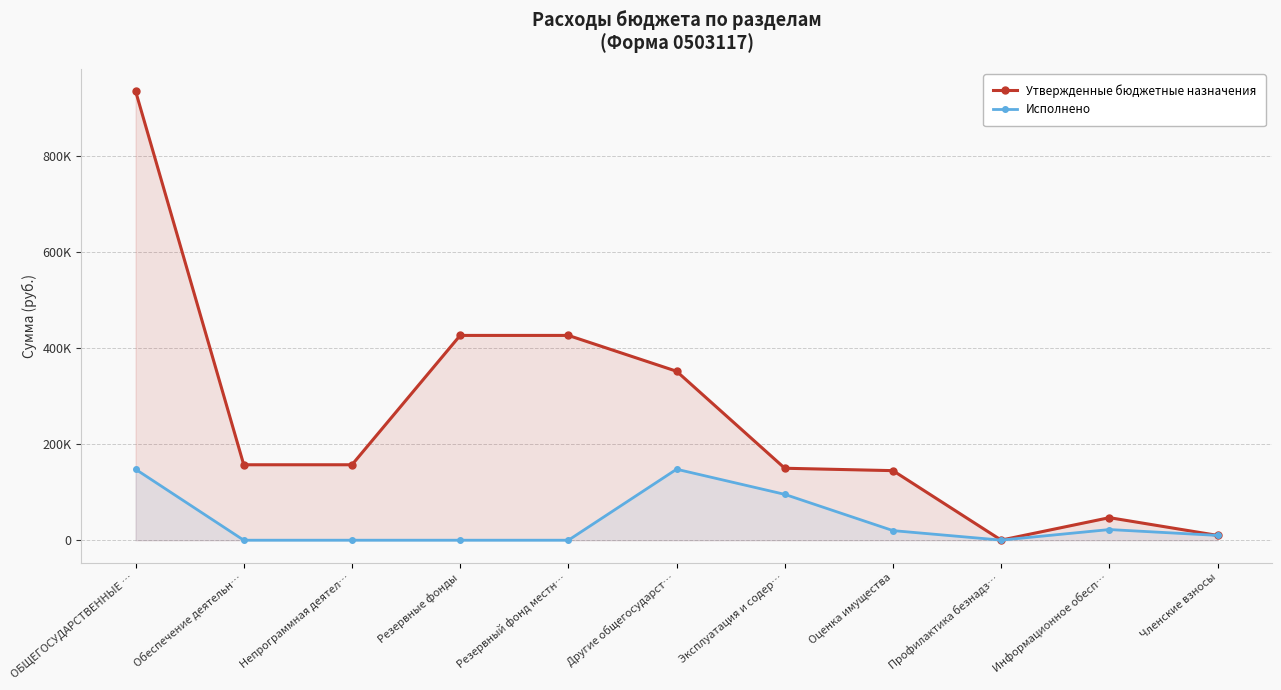

True or false: Исполнено and Утвержденные бюджетные назначения cross at least once.

False